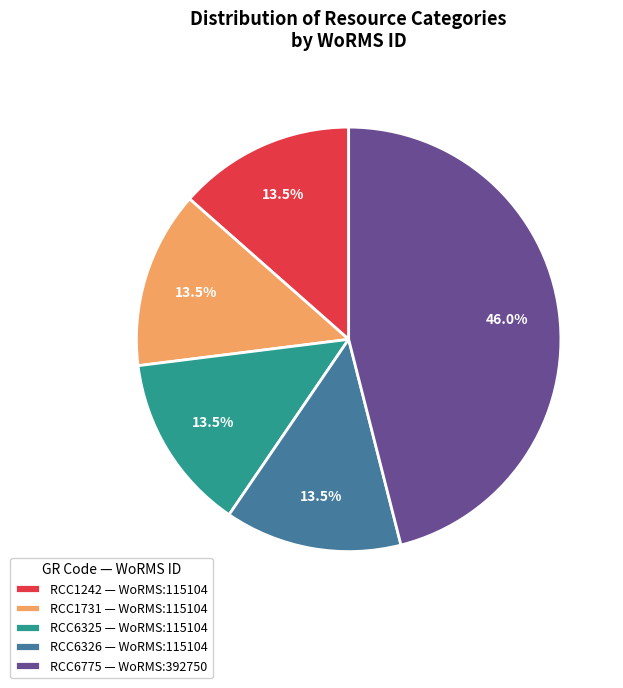

What is the ratio of the value at RCC6326 — WoRMS:115104 to the value at RCC1731 — WoRMS:115104?

1.0